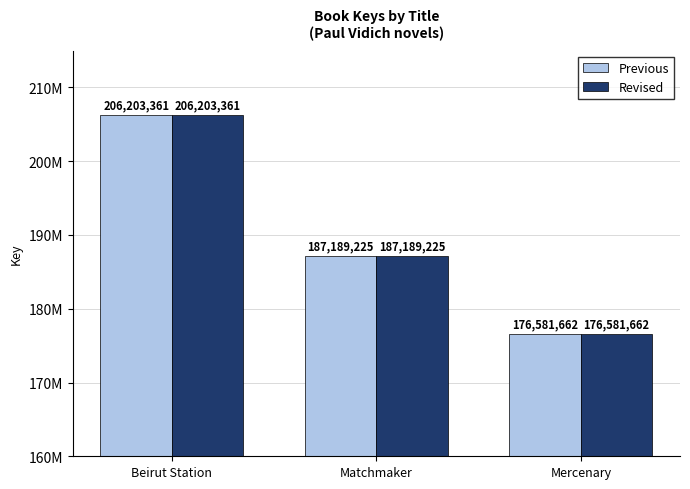

Read the Previous value at Mercenary.

176581662